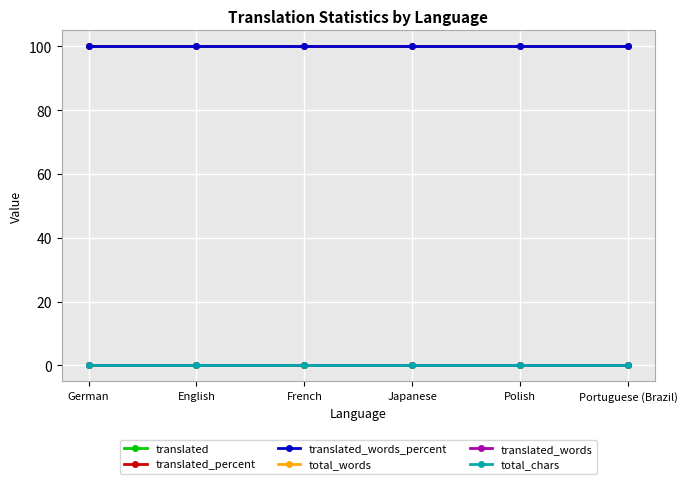

Is this an area chart (filled region under the line)?

No